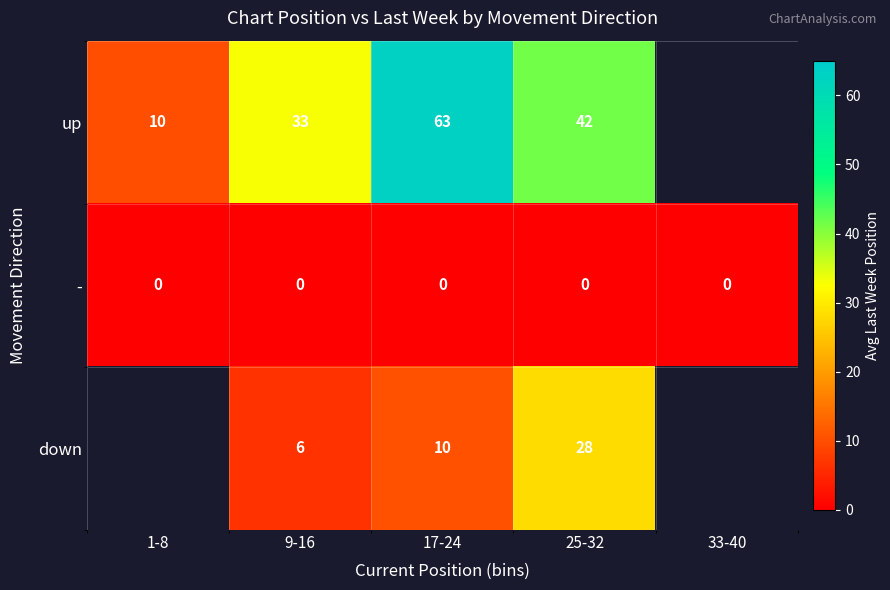

What is the difference between the highest and lowest values at 17-24?

63